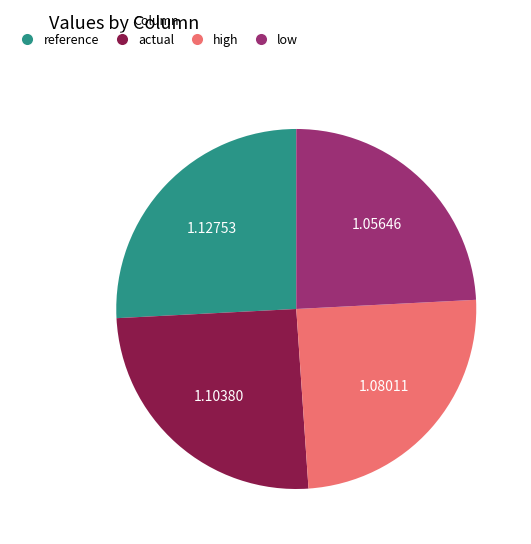

Which slice is the largest?

reference